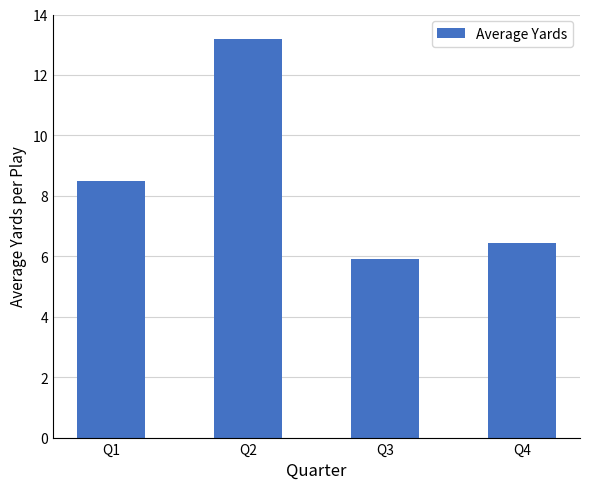

The value at Q3 is 8.9. True or false?

False